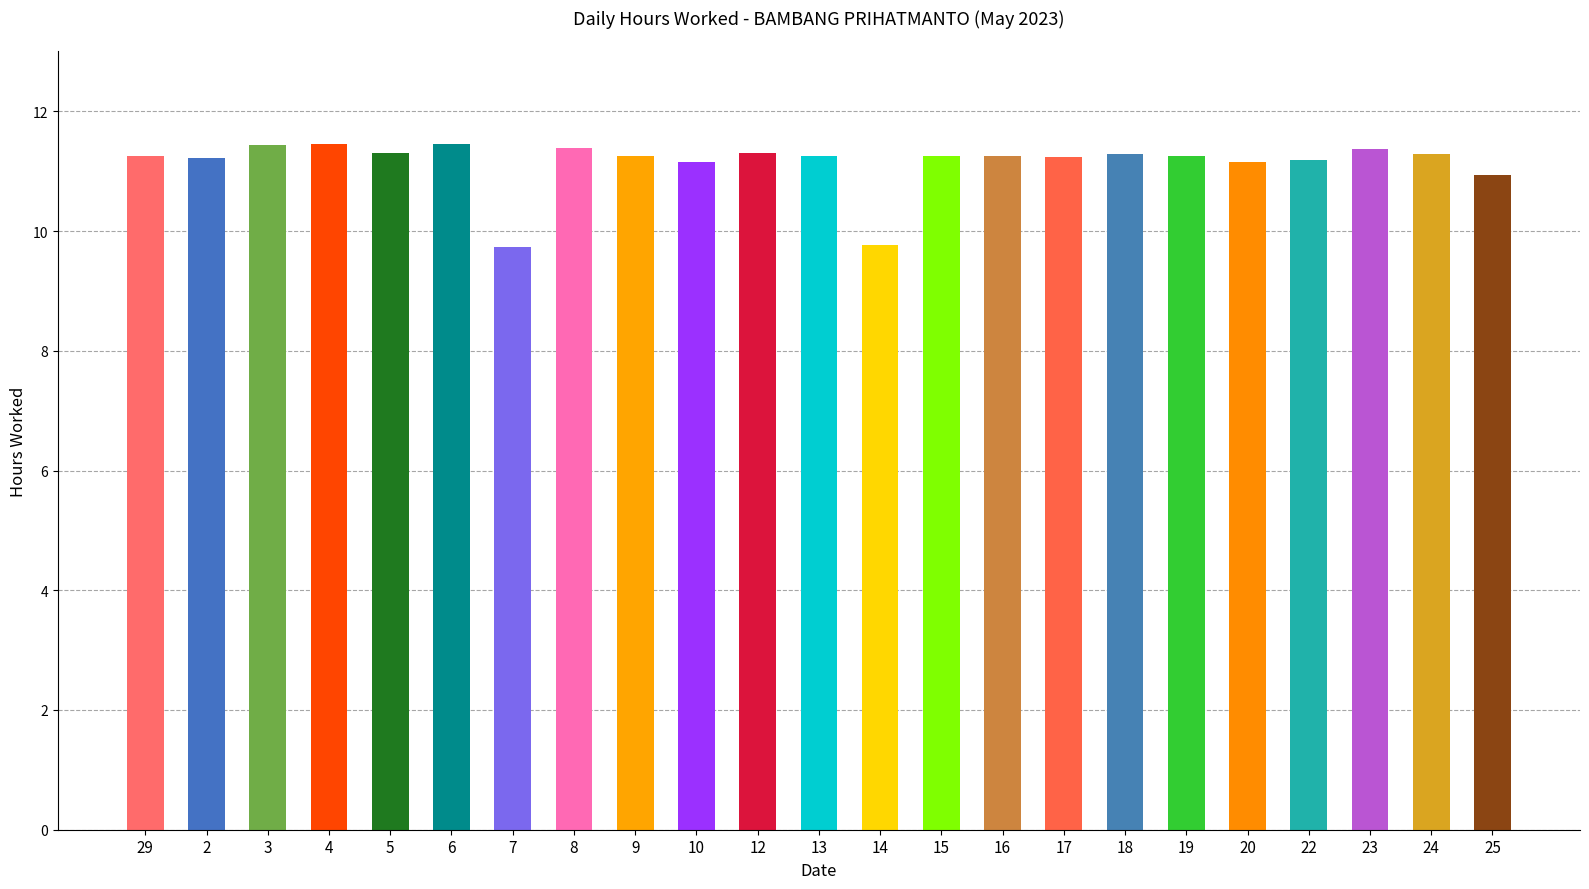

What is the sum of the values at 5 and 7?

21.1